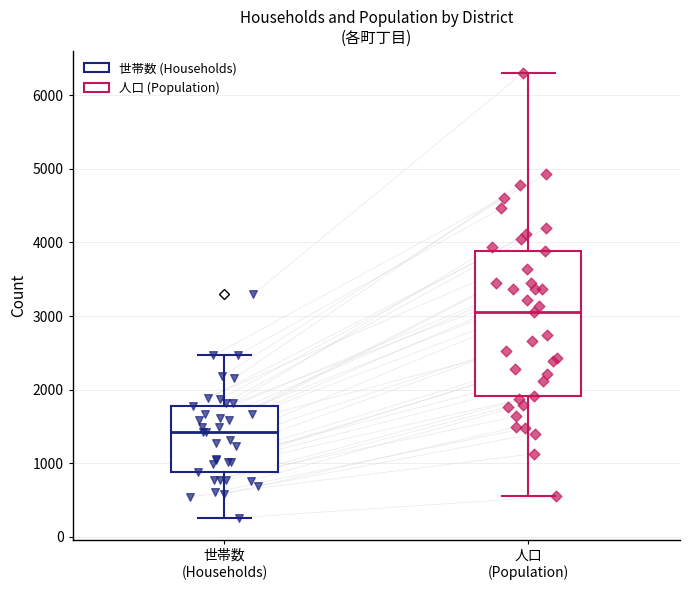

Which box has the lowest median line?

世帯数 (Households)